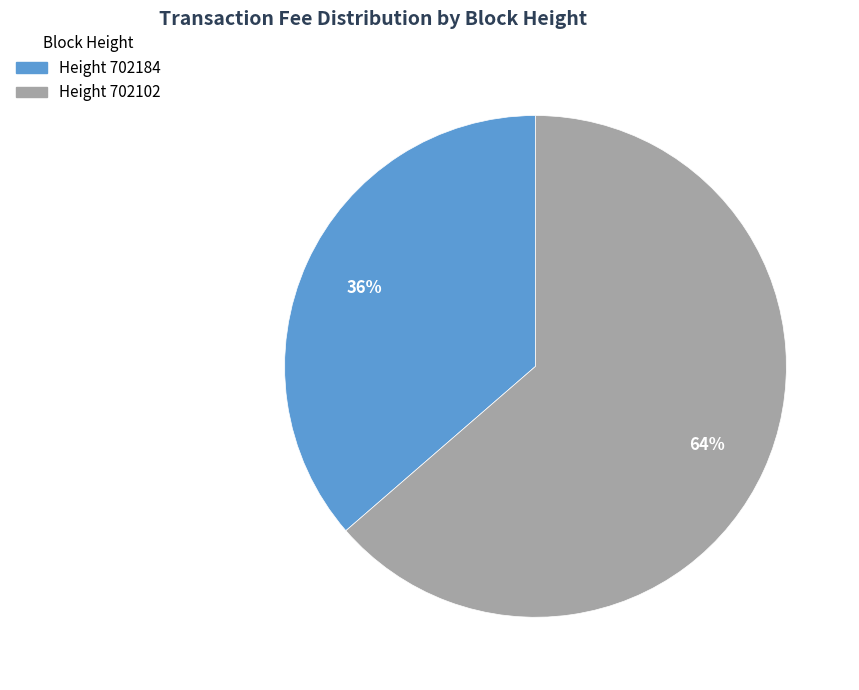

Is there any slice that represents more than half of the pie?

Yes